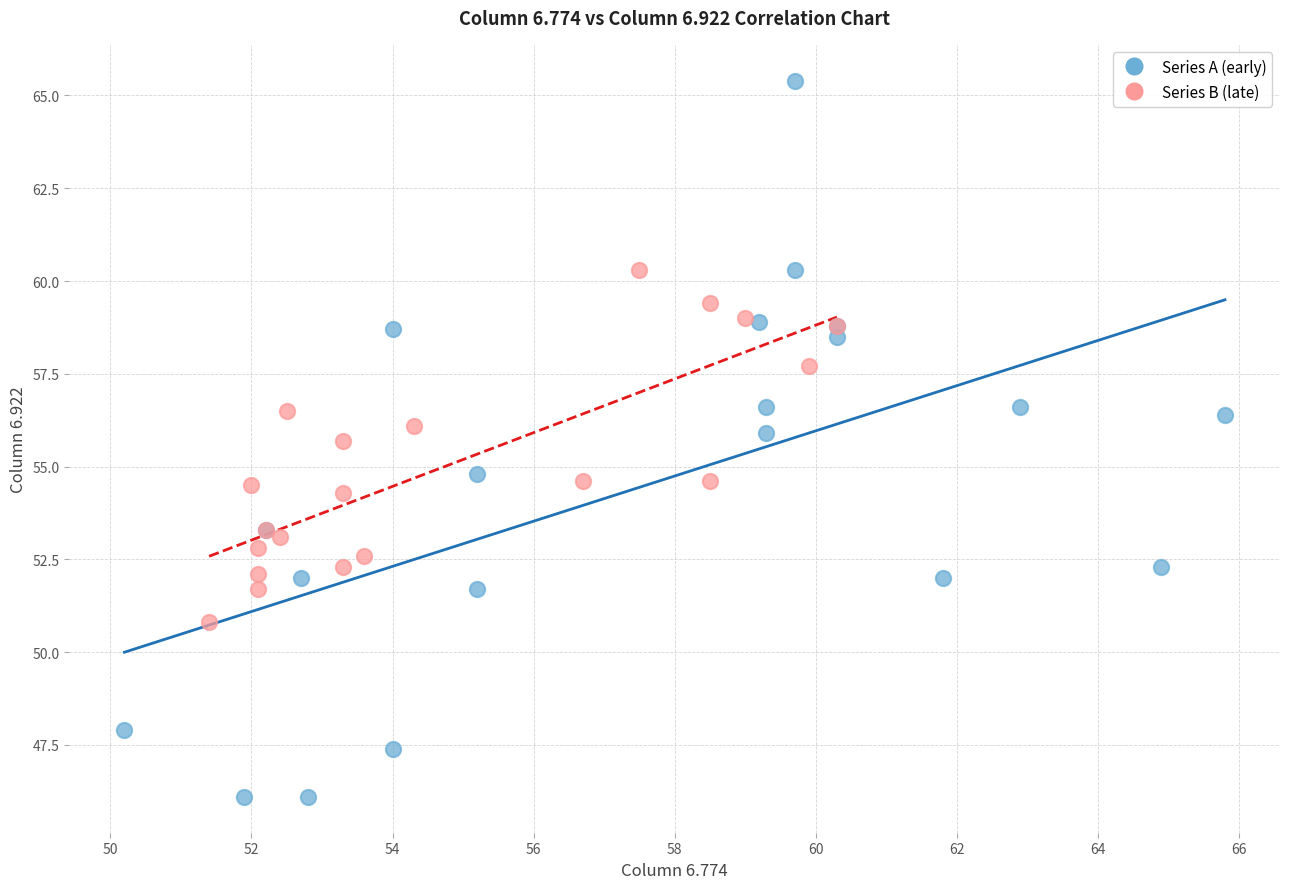

Which series contains the lowest Y value?

Series A (early)